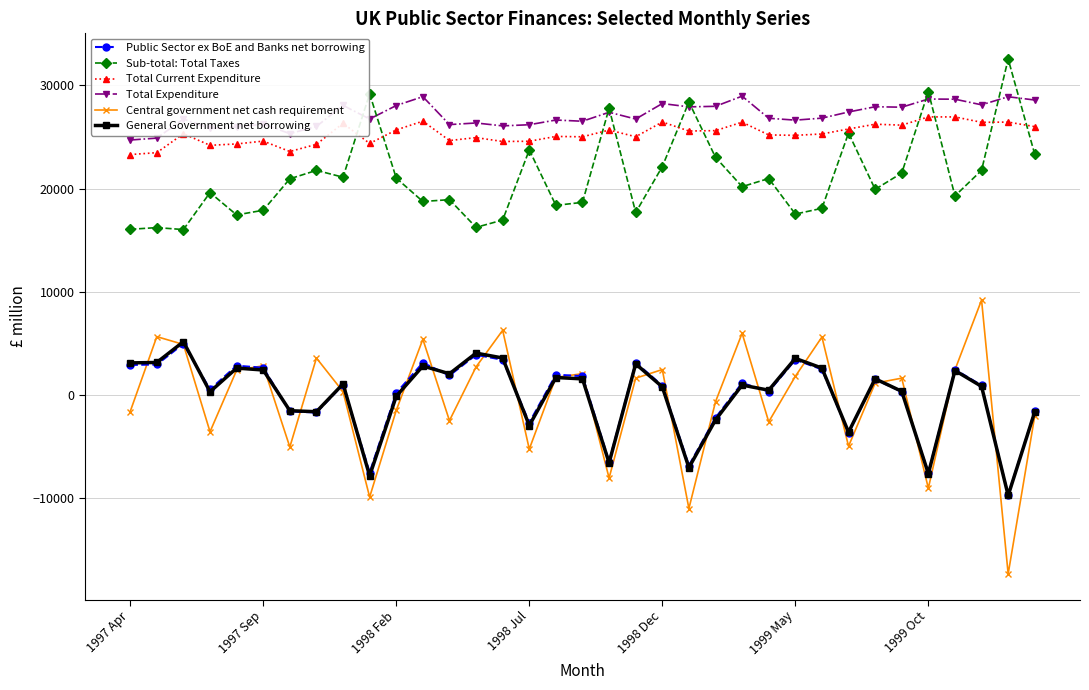

What is the greatest value displayed?

32536